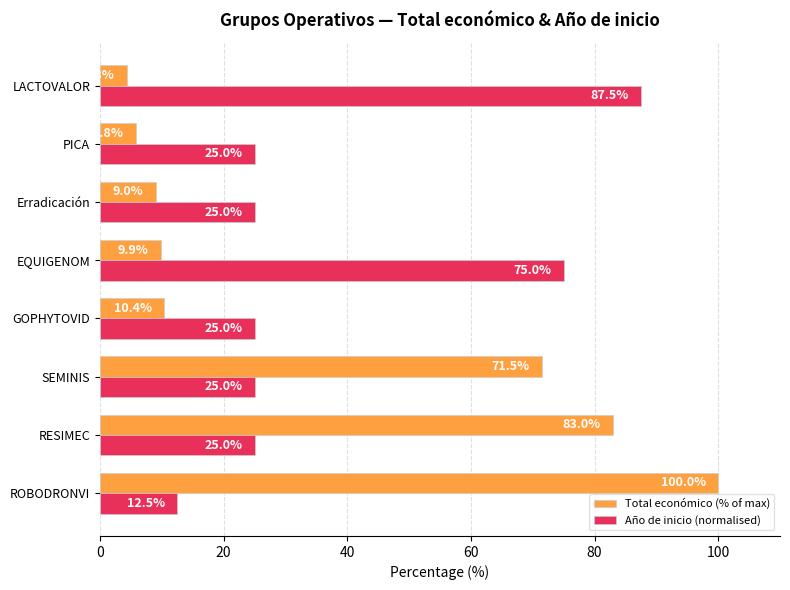

What value does the Total económico (% of max) series have at EQUIGENOM?

9.9